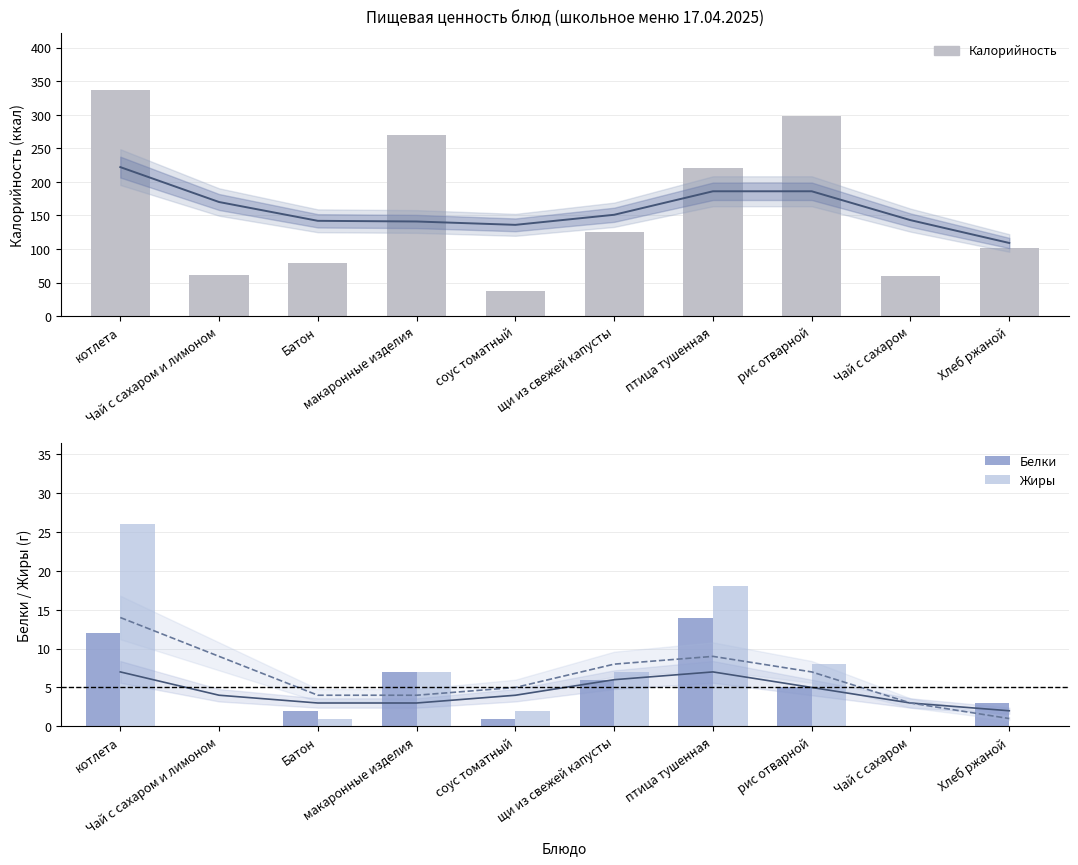

Where is Жиры nearest to the value 13?

птица тушенная